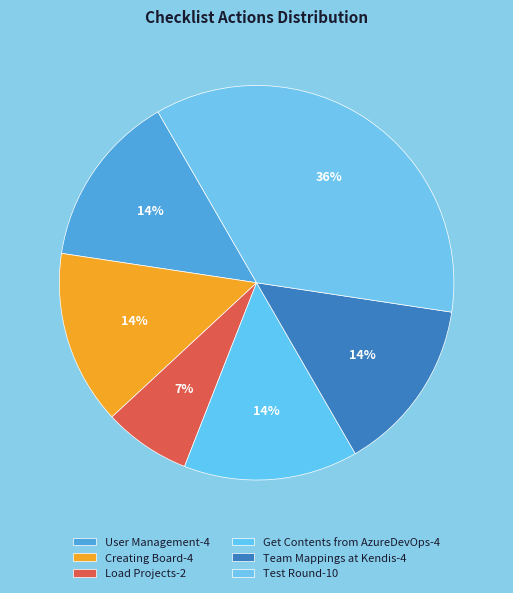

To the nearest percent, what percentage of the pie is Get Contents from AzureDevOps?

14%